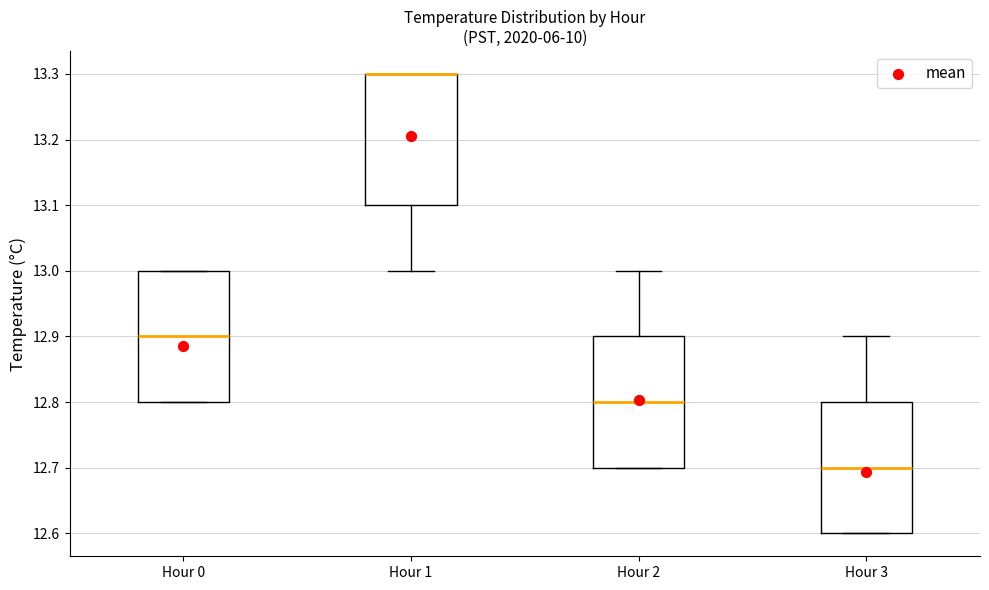

Reading left to right, read every box against the y-axis: the position of its median line, the range the box covers, and the ends of its whiskers. The values are not printed on the chart, so give them approximately, as read against the axis.

Hour 0: median 12.9, box 12.8 to 13.0, whiskers 12.8 to 13.0
Hour 1: median 13.3 (drawn on the box's upper edge), box 13.1 to 13.3, whiskers 13.0 to 13.3
Hour 2: median 12.8, box 12.7 to 12.9, whiskers 12.7 to 13.0
Hour 3: median 12.7, box 12.6 to 12.8, whiskers 12.6 to 12.9